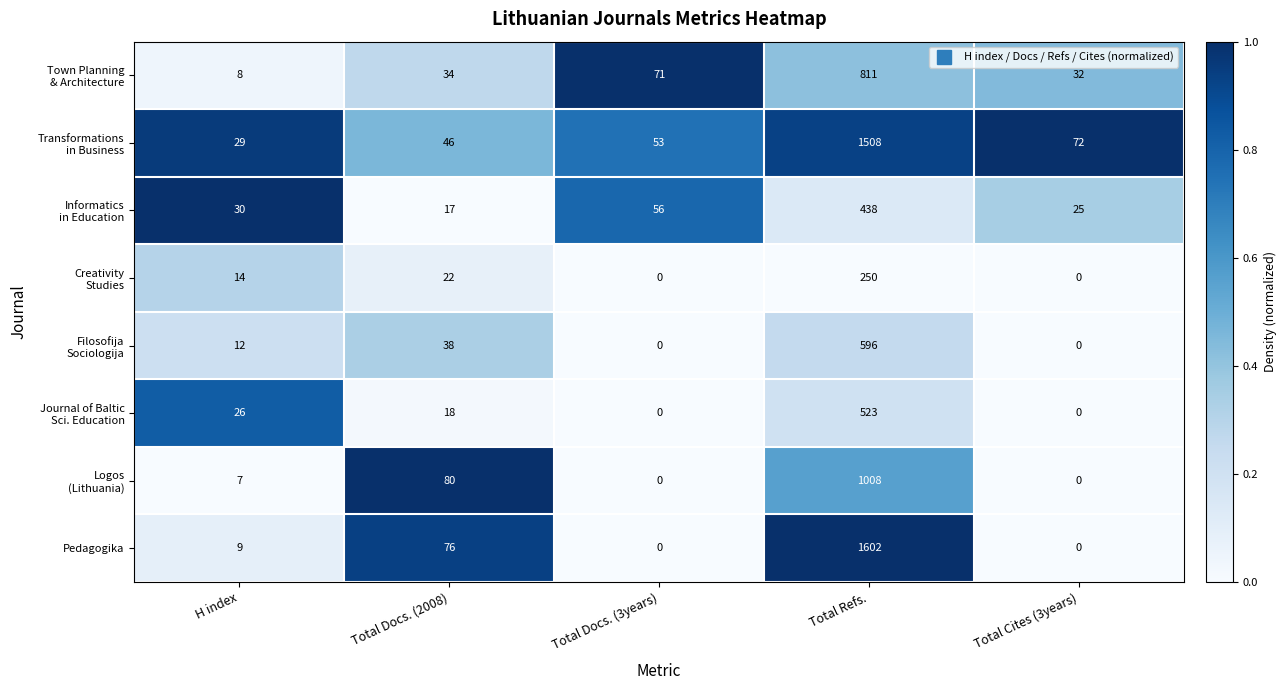

Which label corresponds to the largest value in the chart?

Total Refs.